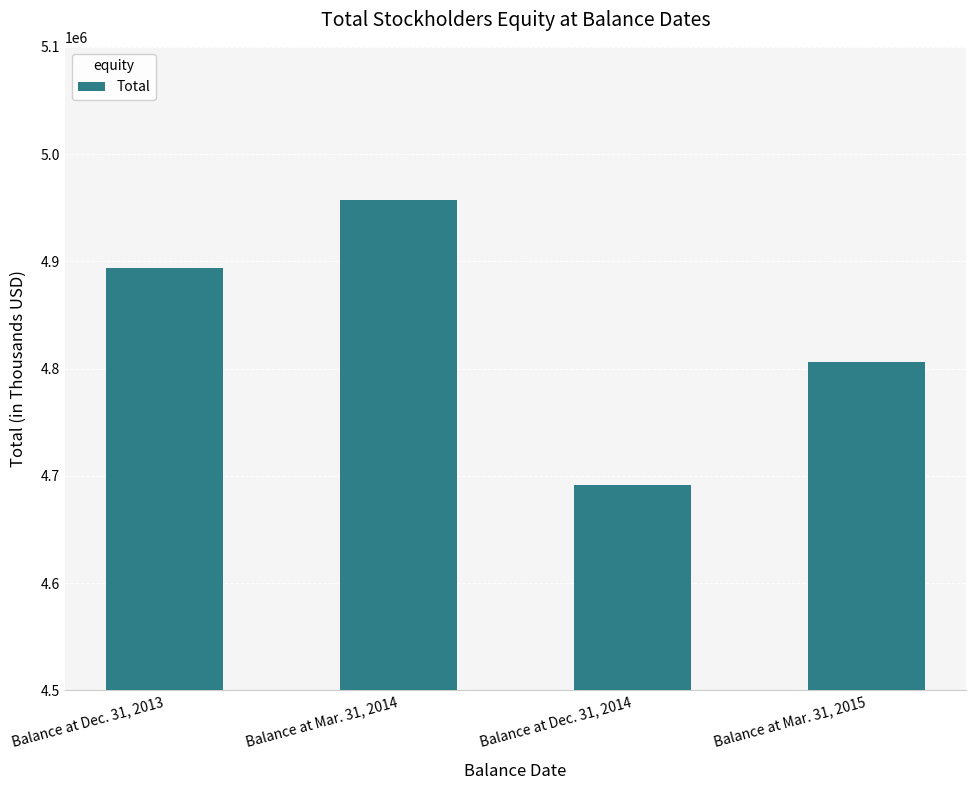

At which label is the value closest to 4824088?

Balance at Mar. 31, 2015